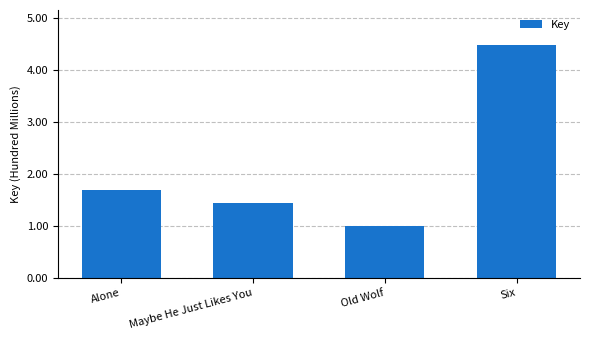

What is the approximate value at Old Wolf, to the nearest 50?

100274750